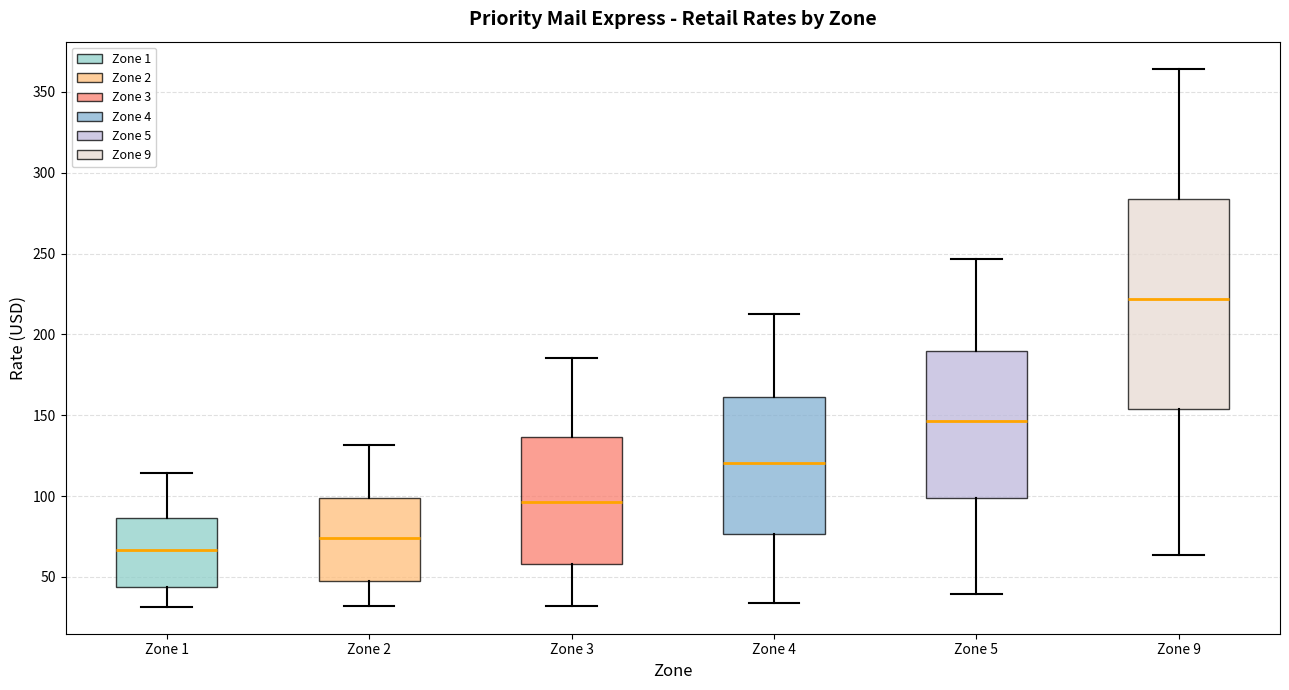

Where does the median line of the box for Zone 4 sit on the y-axis? The values are not printed on the chart, so give them approximately, as read against the axis.

120